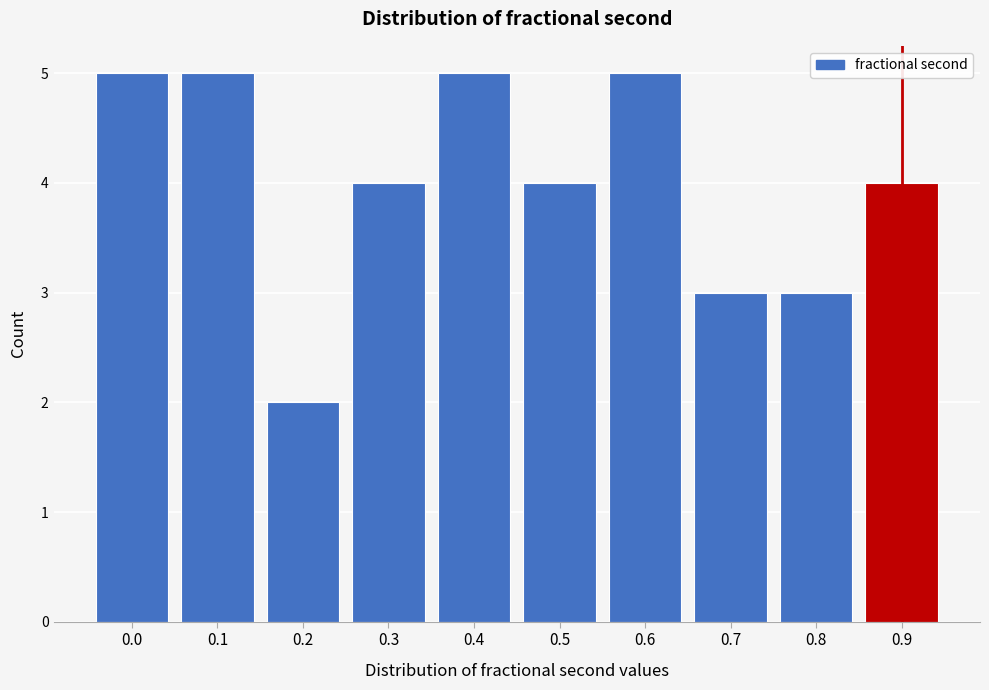

Reading right to left, extract all data points from this chart.

4	3	3	5	4	5	4	2	5	5